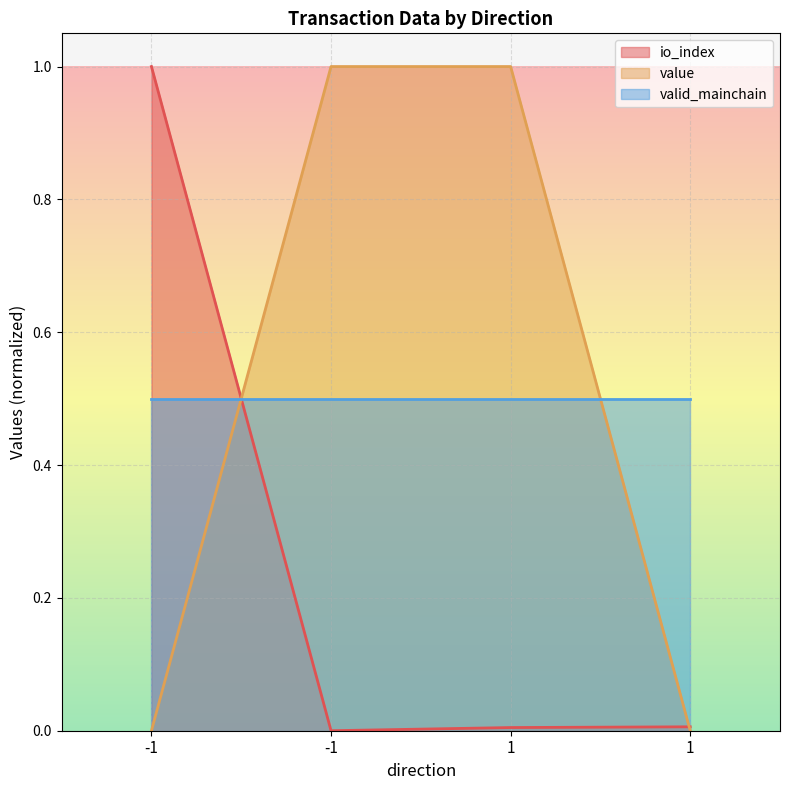

Is it true that io_index equals 1.0 at -1?

True